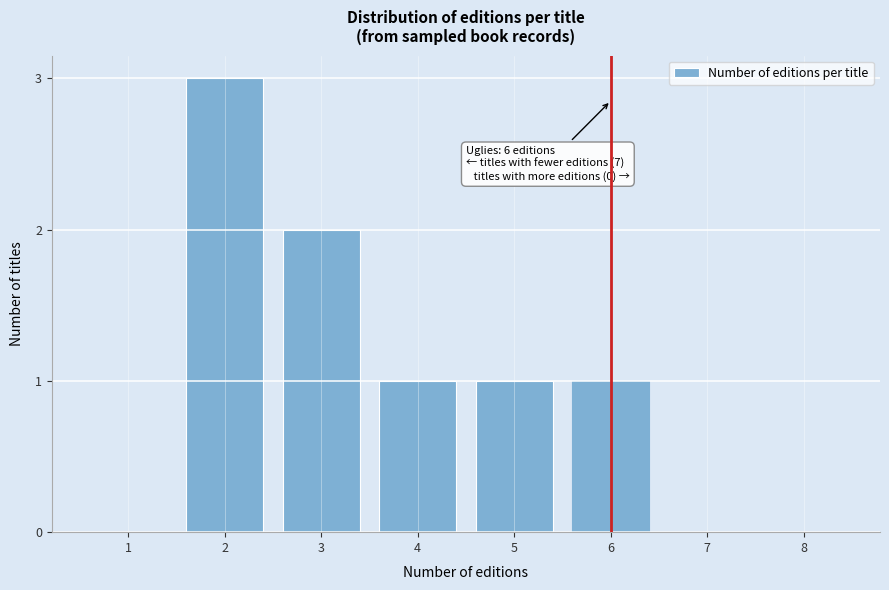

Reading left to right, extract all data points from this chart.

1=0	2=3	3=2	4=1	5=1	6=1	7=0	8=0